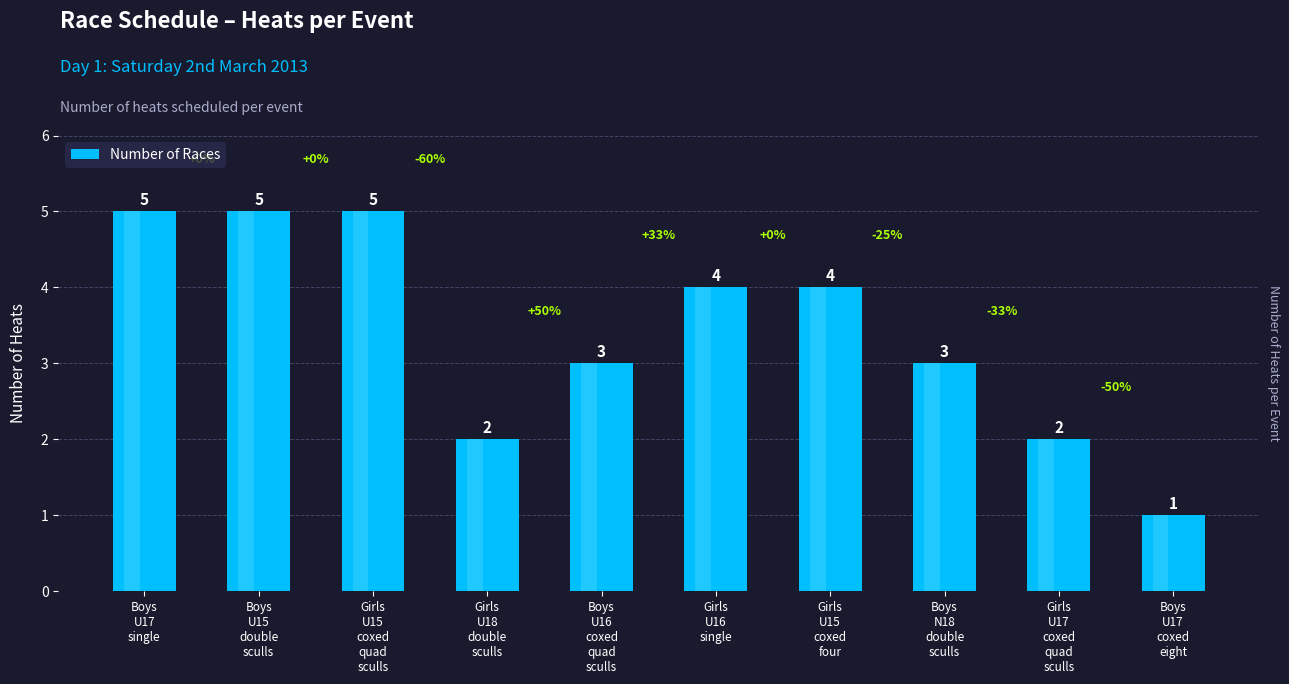

The chart shows a value of 4 at Girls
U15
coxed
four. True or false?

True